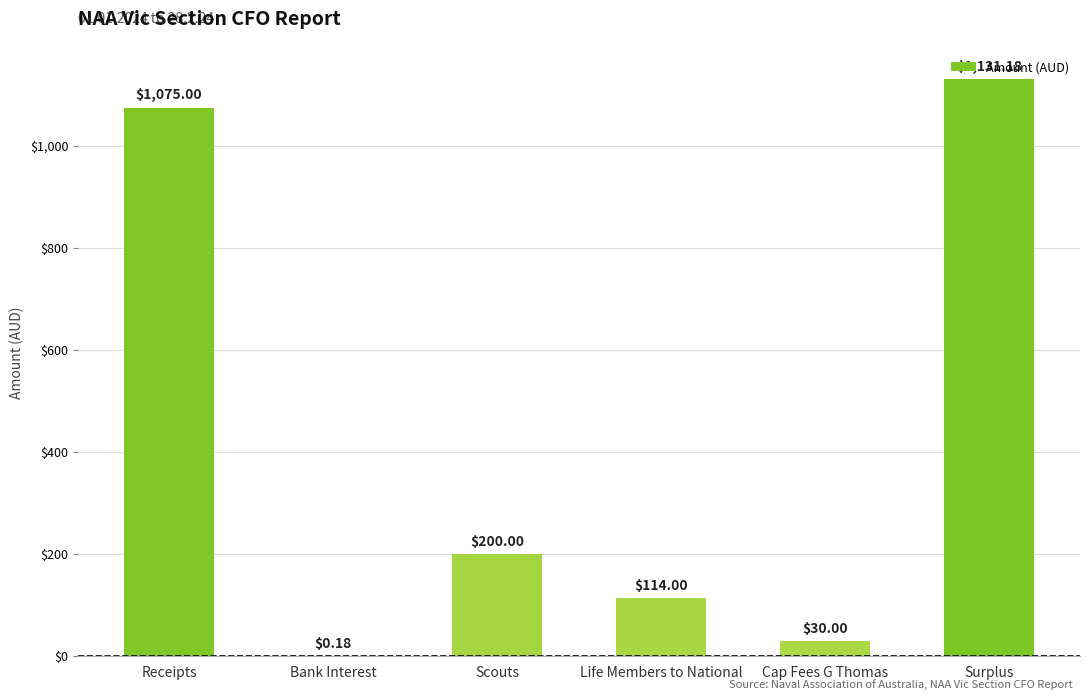

What is the approximate value at Receipts?

1075.0